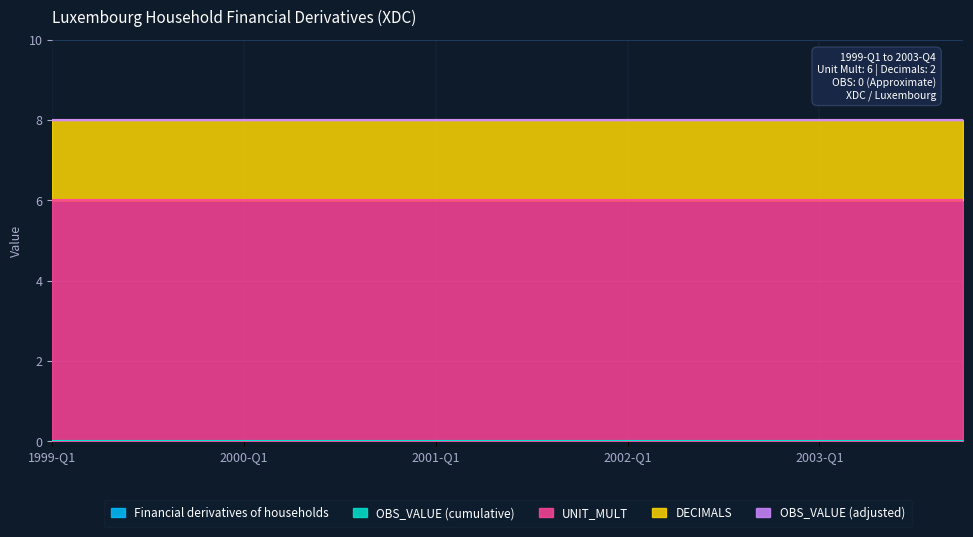

Is the value of UNIT_MULT at 2003-Q3 greater than the value of OBS_VALUE (cumulative) at 1999-Q2?

Yes